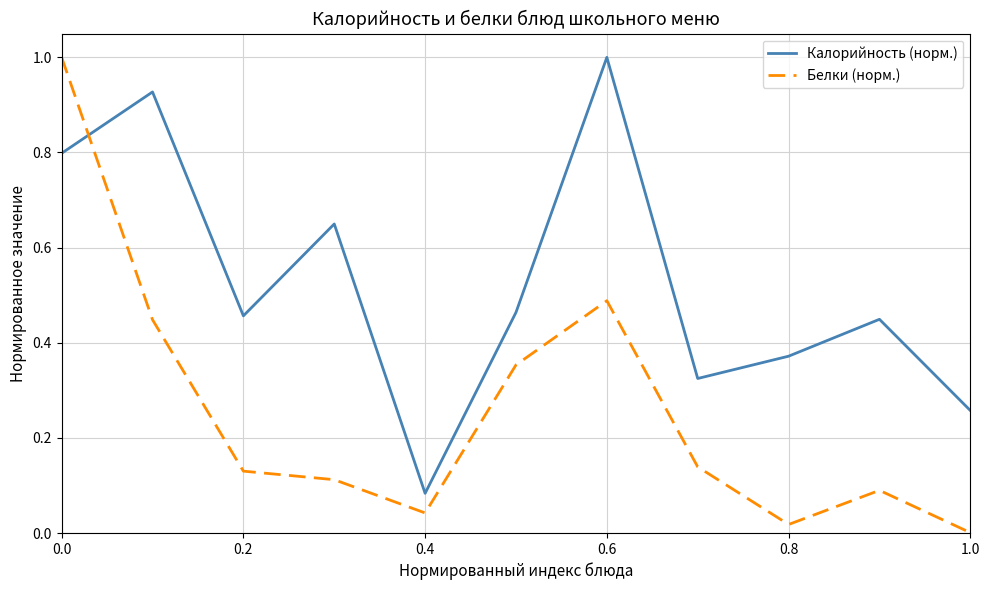

Rank the series by their average value, from lowest to highest.

Белки (норм.), Калорийность (норм.)